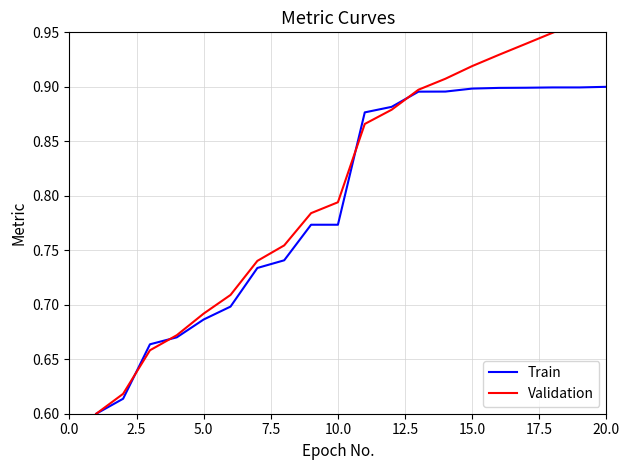

What is the sum of all Train values?

15.9